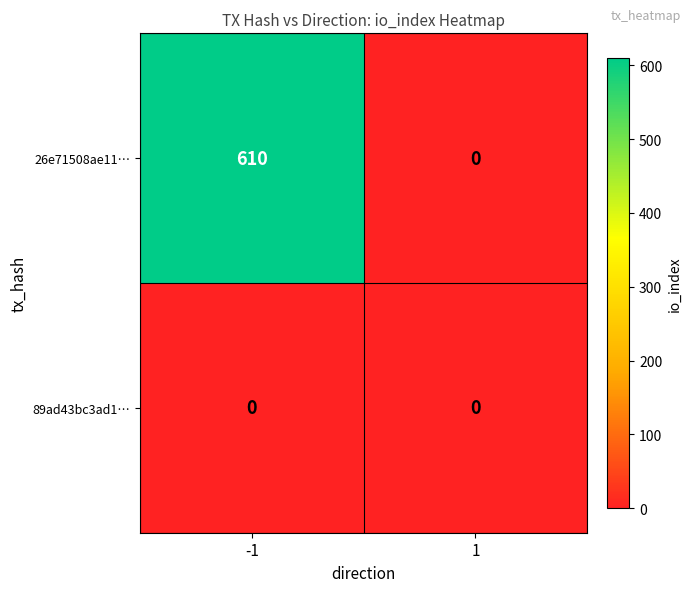

Between -1 and 1, which series saw the biggest shift?

26e71508ae11…